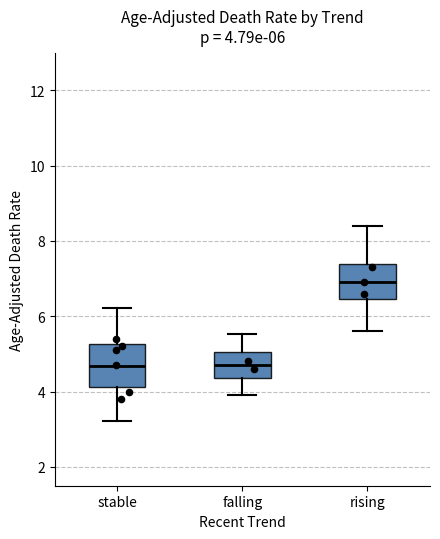

Which box has the highest median line?

rising